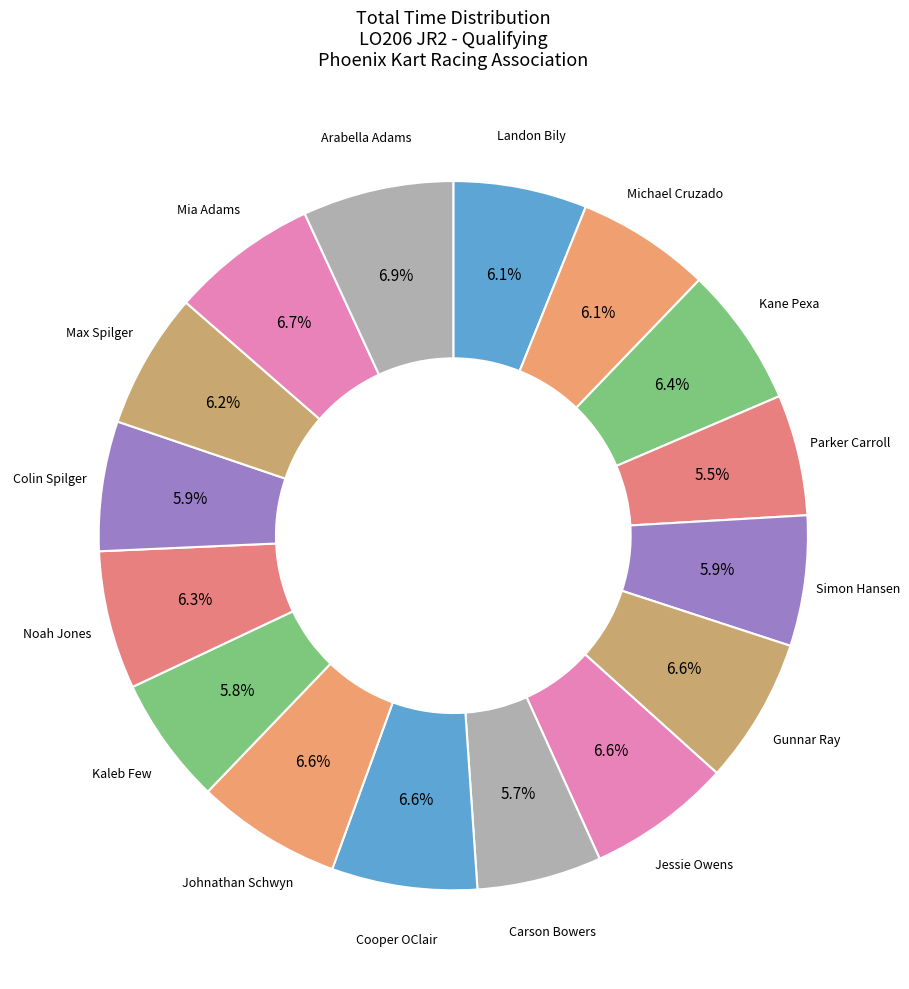

What portion of the pie excludes Gunnar Ray?

93.4%